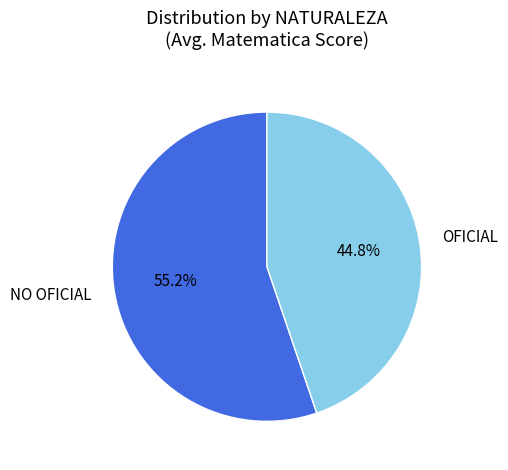

Count the number of slices in the pie.

2